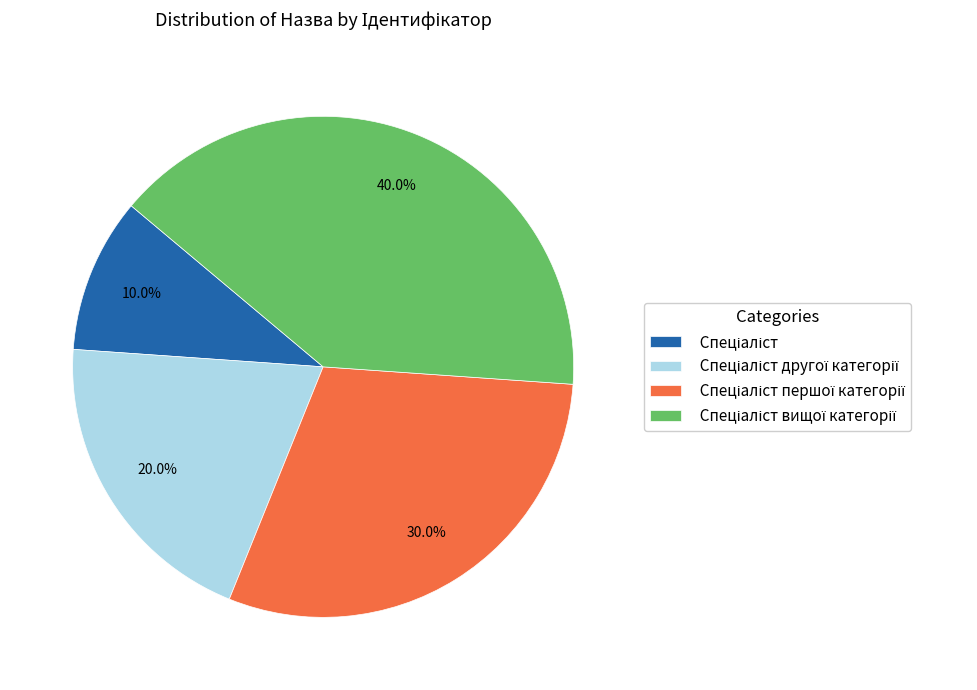

Does any single category account for the majority?

No